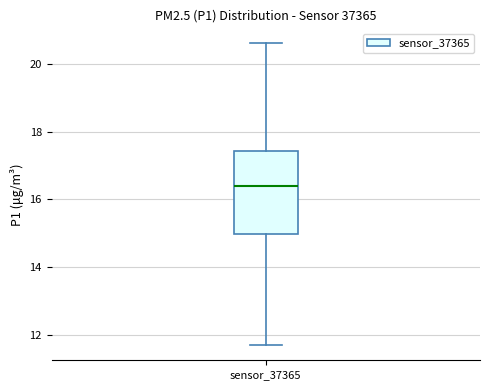

Transcribe this box plot: give where the median line is, the range the box spans, and where the two whiskers end, as read against the y-axis. The values are not printed on the chart, so give them approximately, as read against the axis.

median 16.4, box 15.0 to 17.4, whiskers 11.8 to 20.6